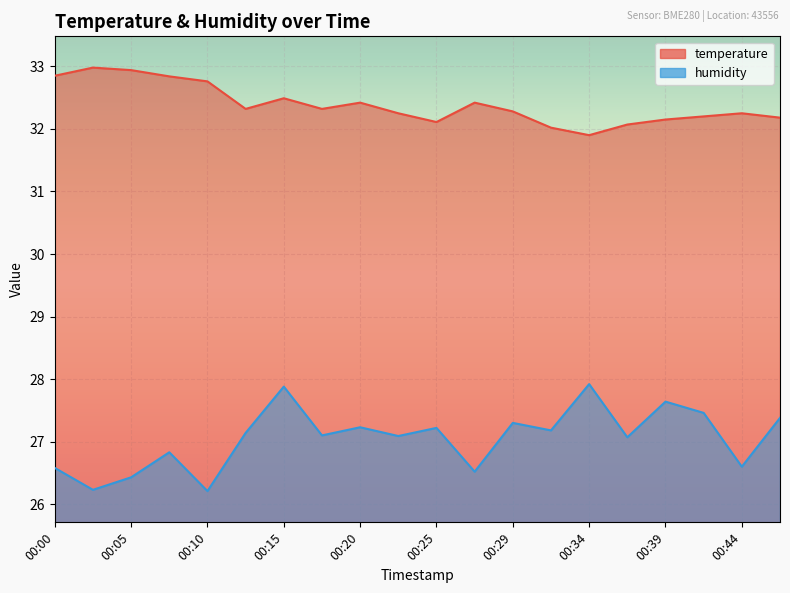

Reading right to left, extract all data points from this chart.

temperature: 00:47=32.2	00:44=32.2	00:42=32.2	00:39=32.1	00:37=32.1	00:34=31.9	00:32=32.0	00:29=32.3	00:27=32.4	00:25=32.1	00:22=32.2	00:20=32.4	00:17=32.3	00:15=32.5	00:12=32.3	00:10=32.8	00:07=32.8	00:05=32.9	00:02=33.0	00:00=32.9
humidity: 00:47=27.4	00:44=26.6	00:42=27.5	00:39=27.6	00:37=27.1	00:34=27.9	00:32=27.2	00:29=27.3	00:27=26.5	00:25=27.2	00:22=27.1	00:20=27.2	00:17=27.1	00:15=27.9	00:12=27.1	00:10=26.2	00:07=26.8	00:05=26.4	00:02=26.2	00:00=26.6